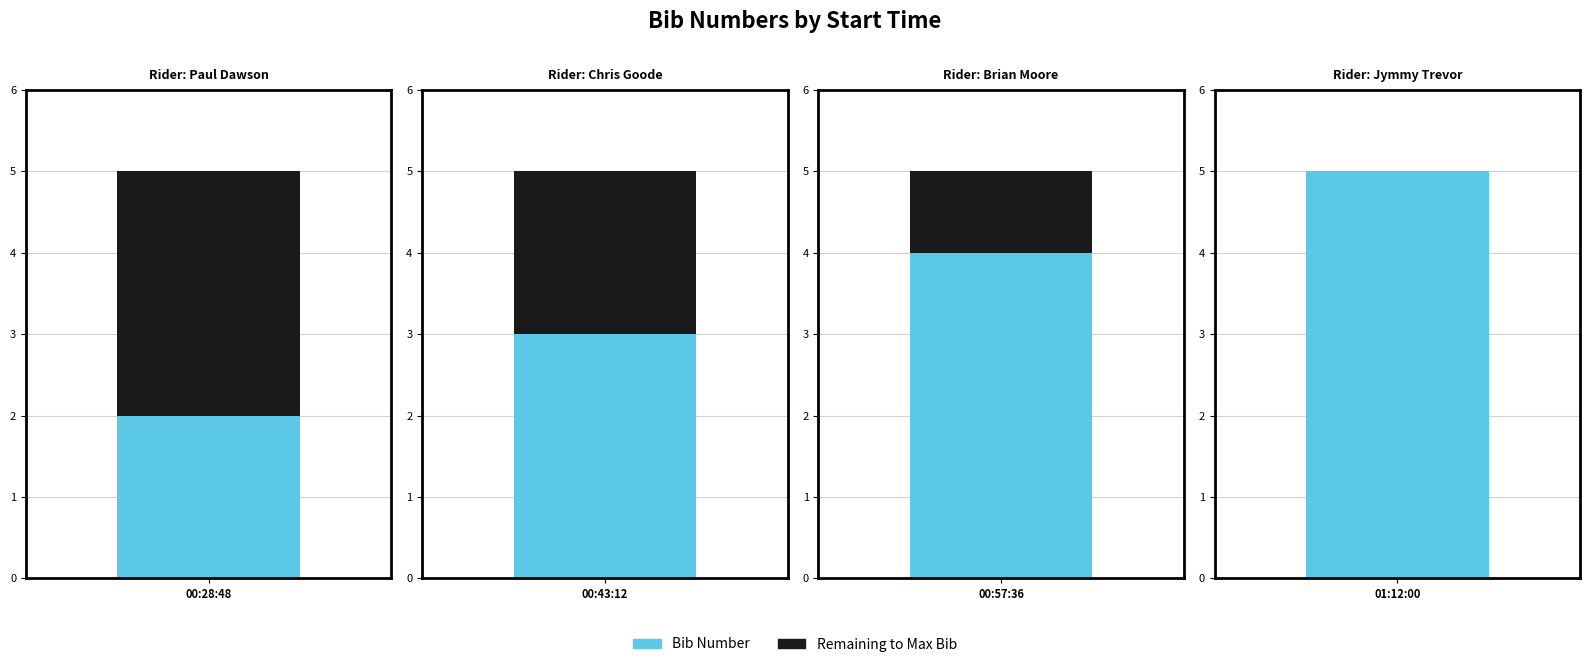

True or false: the data shows 4 at 00:57:36.

True